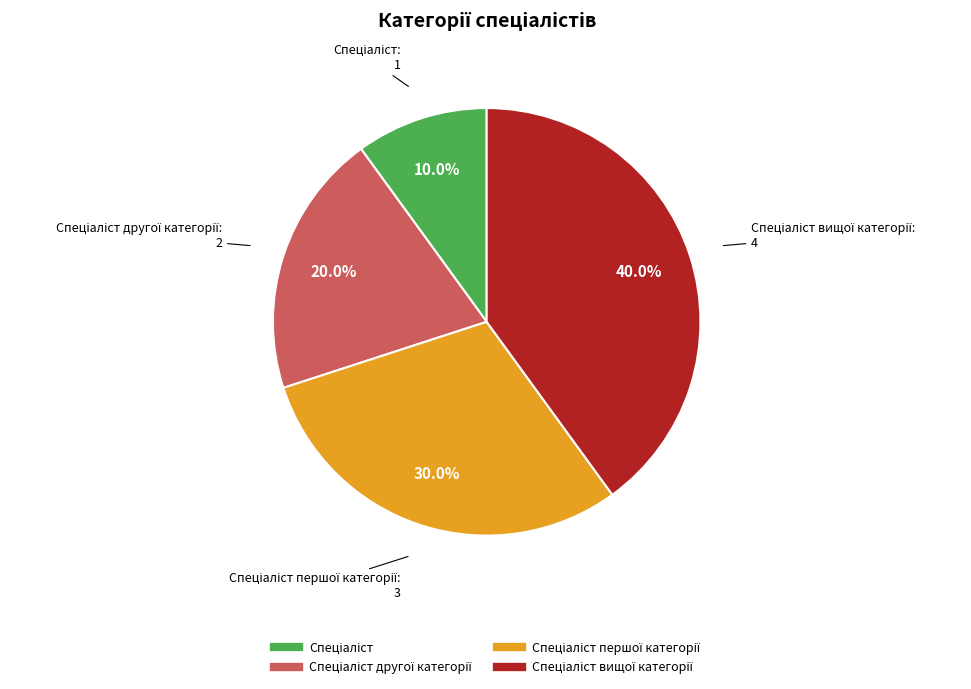

Count the number of slices in the pie.

4